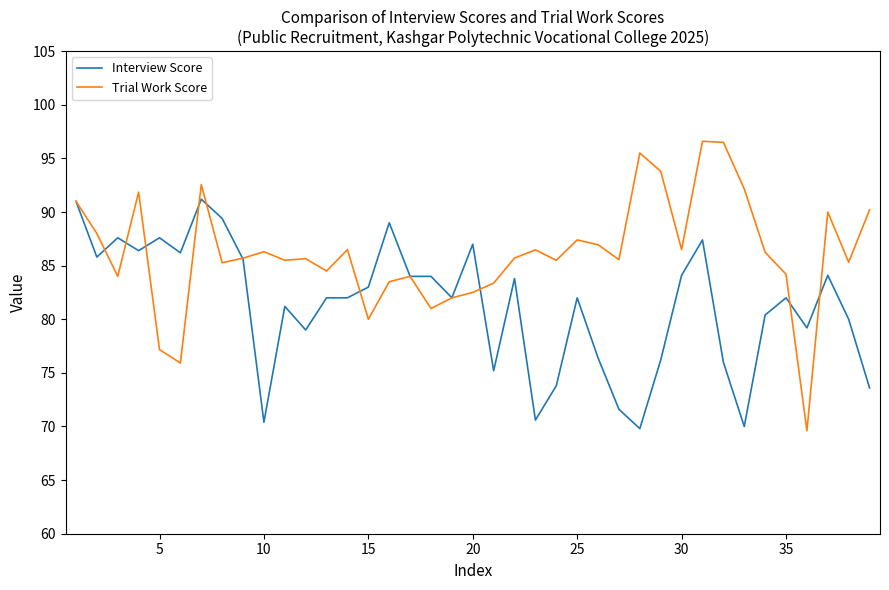

Which series has the widest spread of values?

Trial Work Score